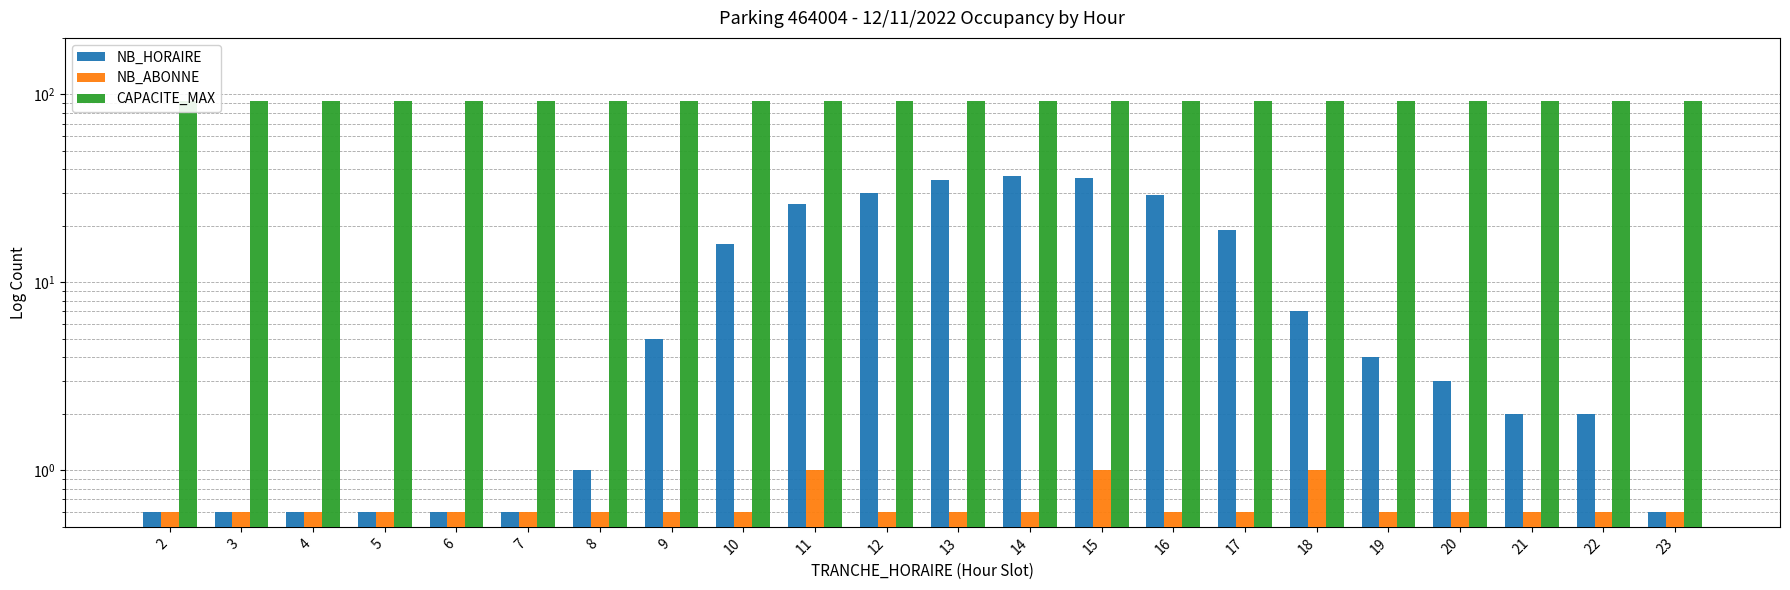

At how many categories does at least one series exceed 9?

22